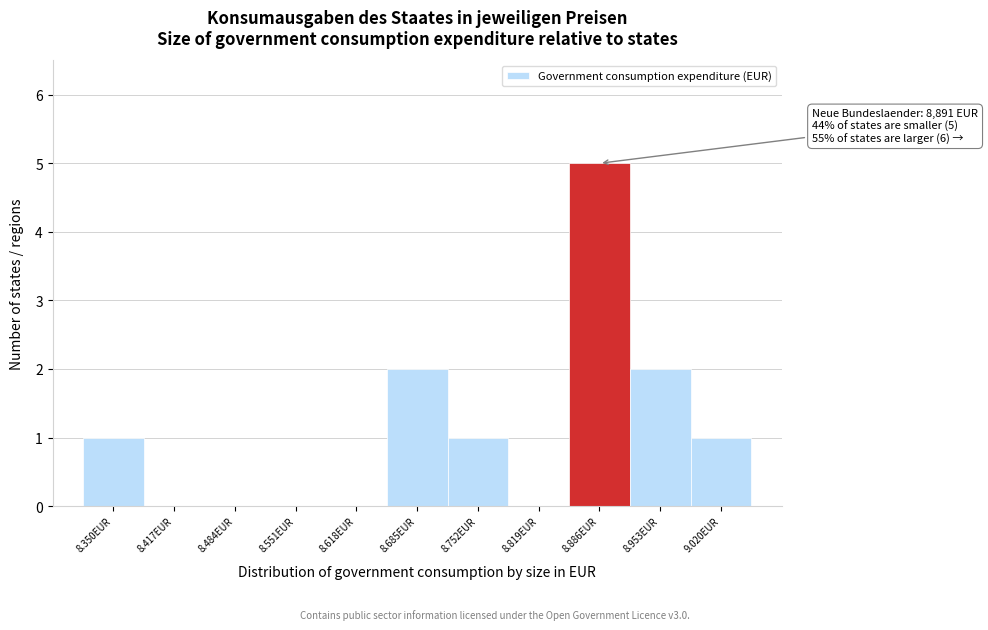

Reading right to left, transcribe all the data shown in this chart.

9.020EUR=1	8.953EUR=2	8.886EUR=5	8.819EUR=0	8.752EUR=1	8.685EUR=2	8.618EUR=0	8.551EUR=0	8.484EUR=0	8.417EUR=0	8.350EUR=1